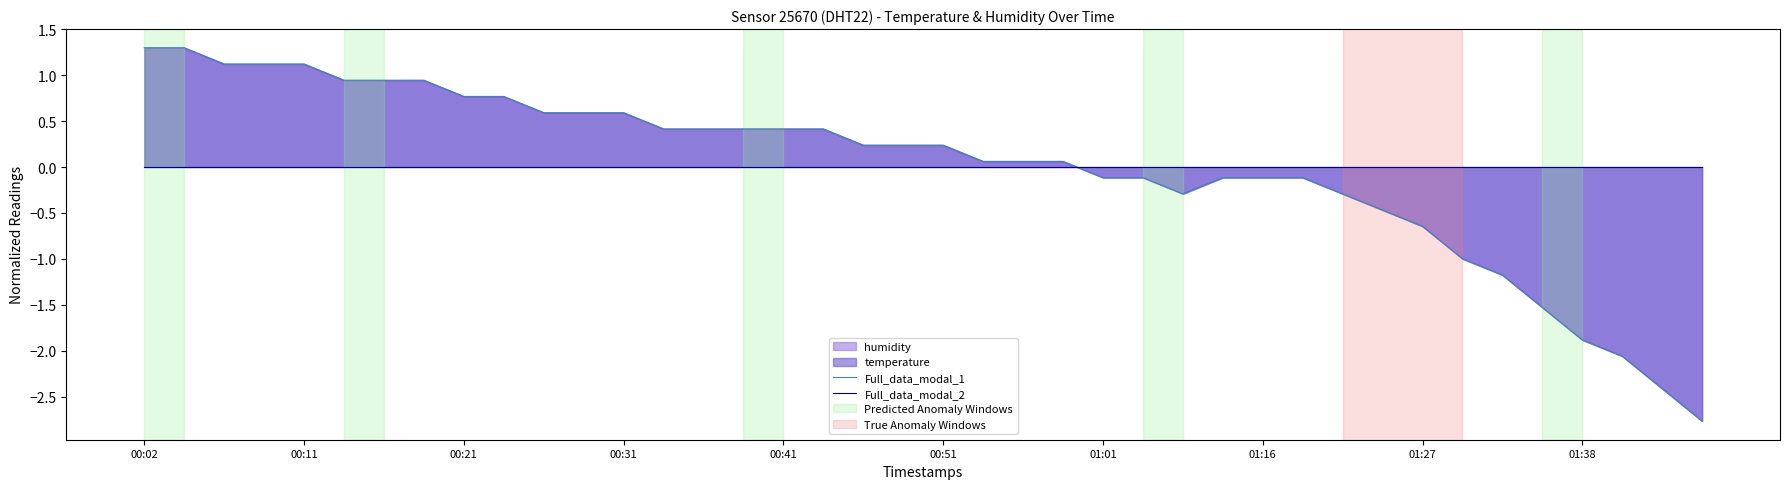

Does the chart display data point markers on the line(s)?

No